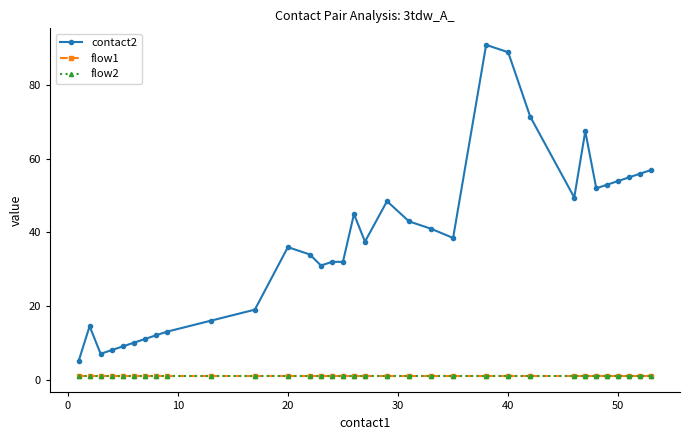

List the series in order of their peak value, lowest first.

flow1, flow2, contact2